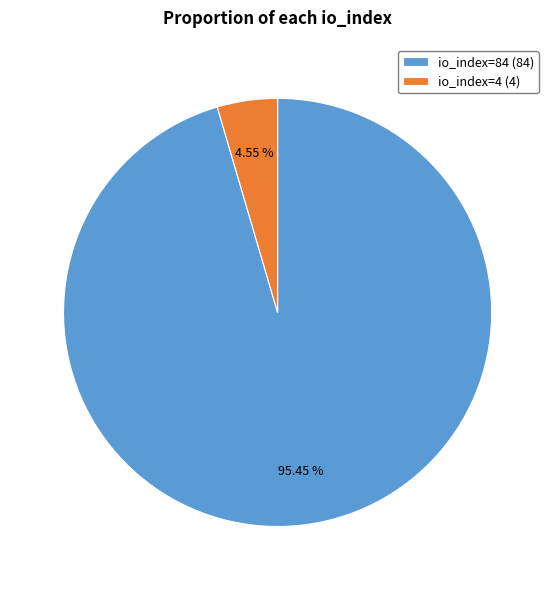

What is the majority slice?

io_index=84